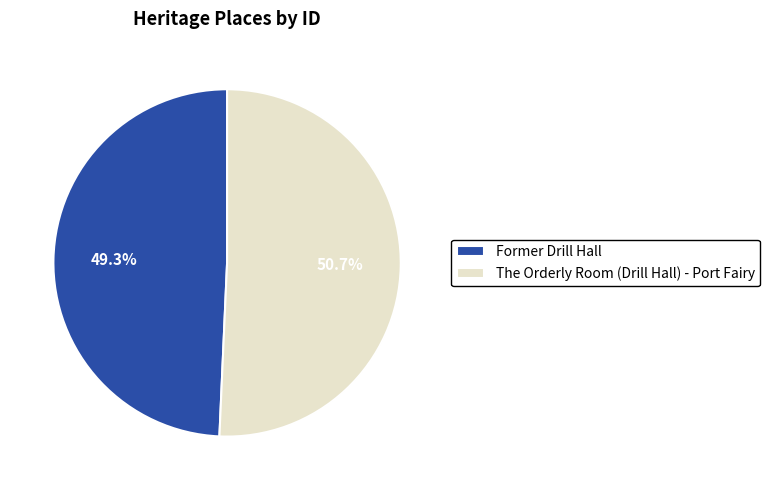

What portion of the pie excludes Former Drill Hall?

50.7%